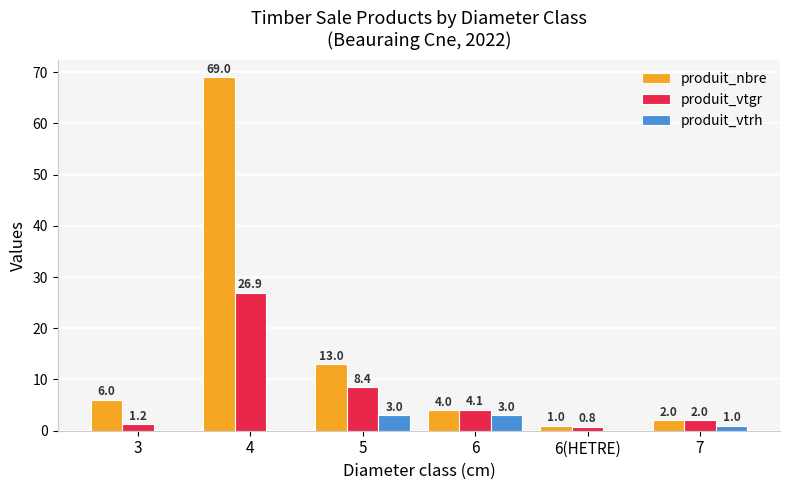

True or false: produit_vtgr has a value of 26.9 at 4.

True